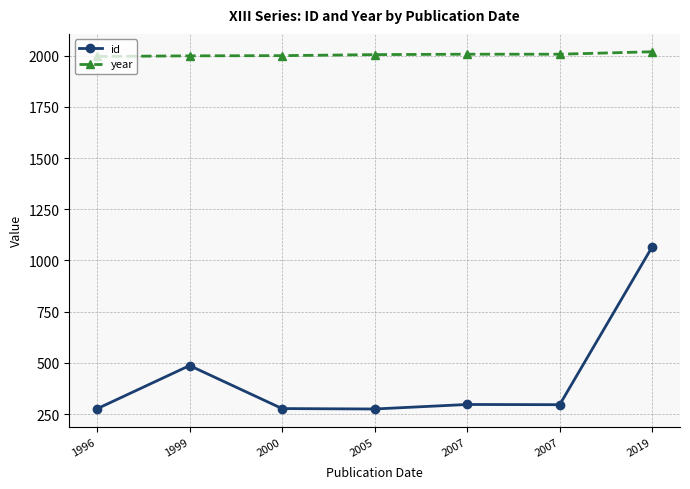

Which series has the widest spread of values?

id